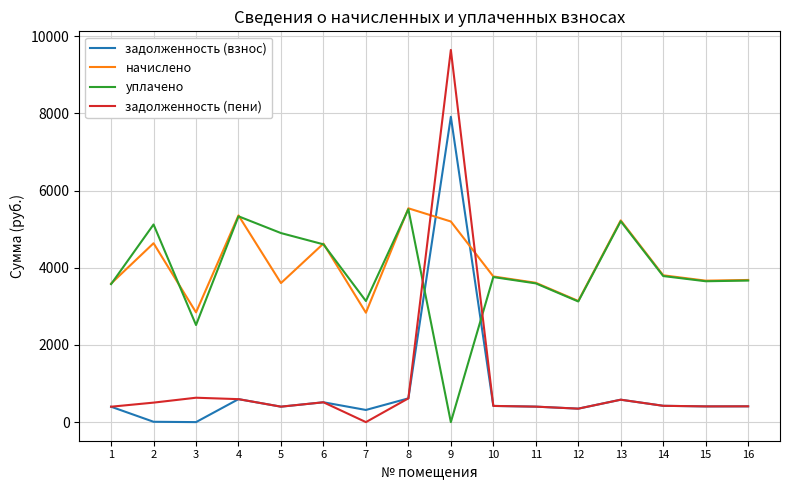

What is the sum of all задолженность (пени) values?

16295.0